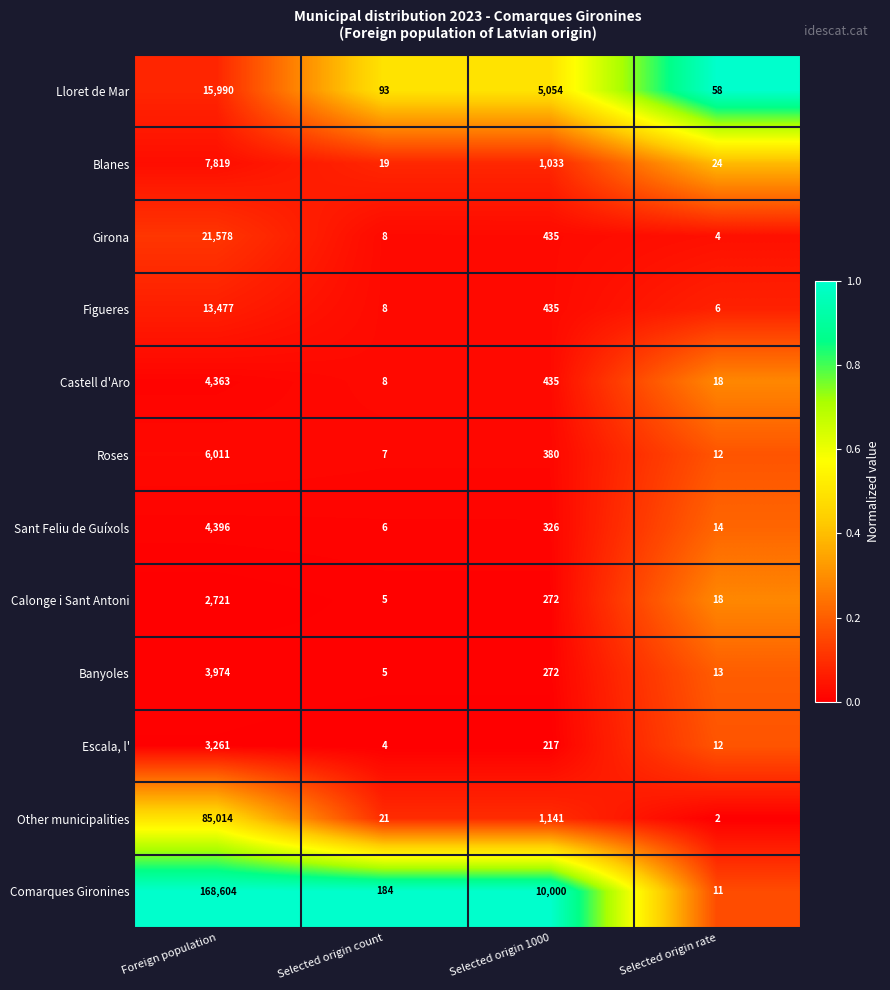

Which series has the largest total across all categories?

Comarques Gironines